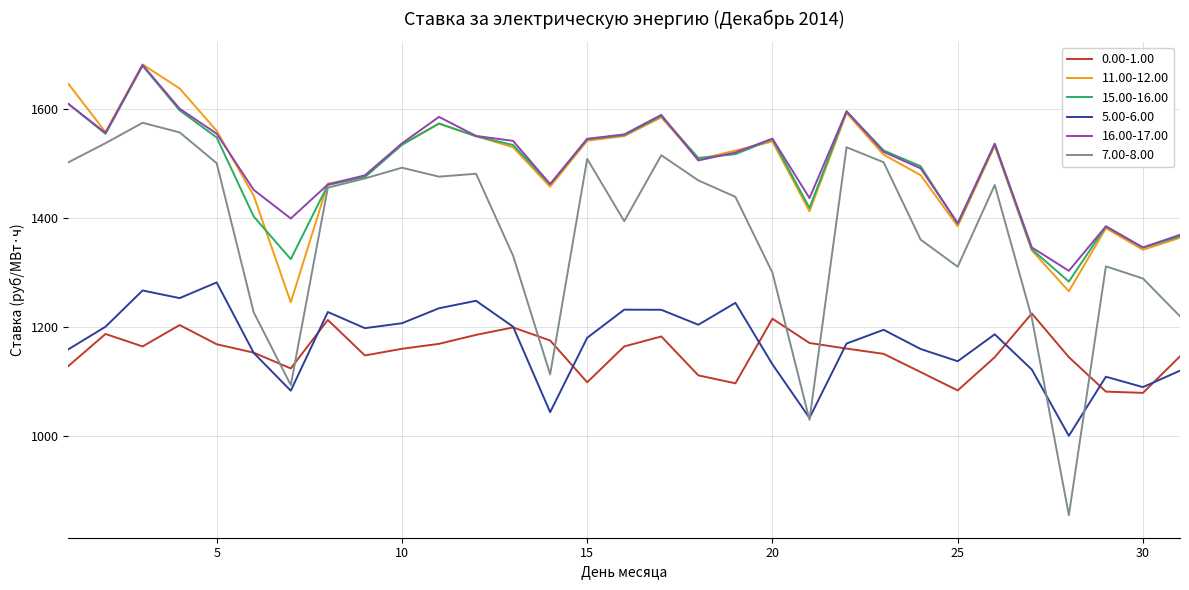

Which series has the widest spread of values?

7.00-8.00